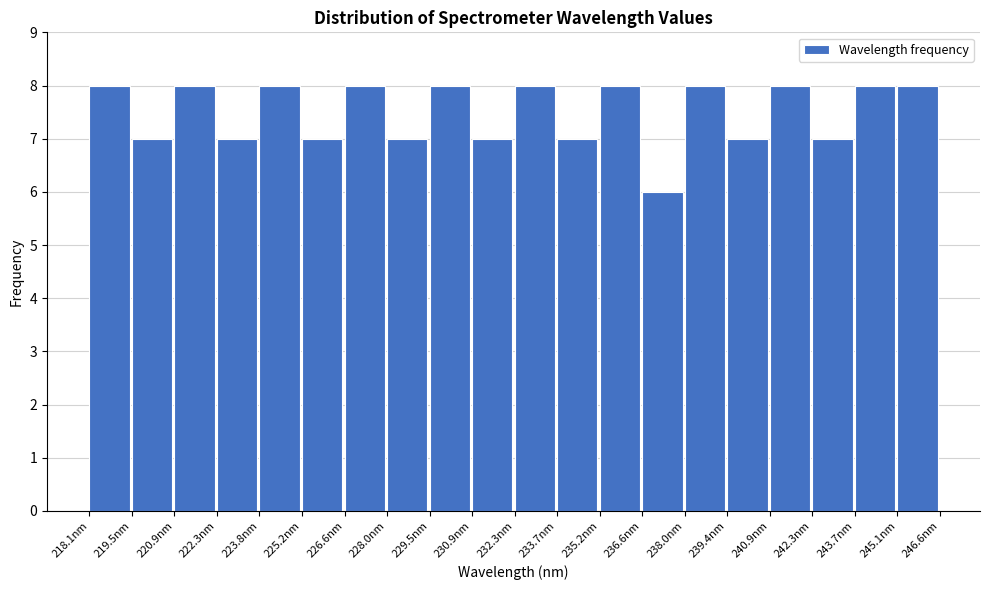

Reading left to right, list every bar in this chart as the range it spans on the x-axis followed by its height. Neither the bar edges nor the heights are printed on the chart, so give them approximately, as read against the axes.

218.0 to 219.4: 8
219.4 to 221.0: 7
221.0 to 222.4: 8
222.4 to 223.8: 7
223.8 to 225.2: 8
225.2 to 226.6: 7
226.6 to 228.0: 8
228.0 to 229.4: 7
229.4 to 230.8: 8
230.8 to 232.4: 7
232.4 to 233.8: 8
233.8 to 235.2: 7
235.2 to 236.6: 8
236.6 to 238.0: 6
238.0 to 239.4: 8
239.4 to 240.8: 7
240.8 to 242.2: 8
242.2 to 243.8: 7
243.8 to 245.2: 8
245.2 to 246.6: 8